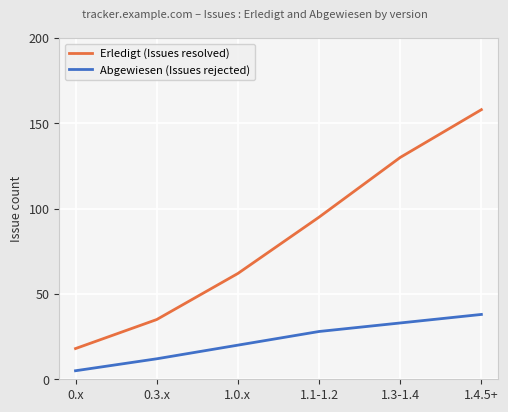

What value does the Abgewiesen (Issues rejected) series have at 1.4.5+?

38